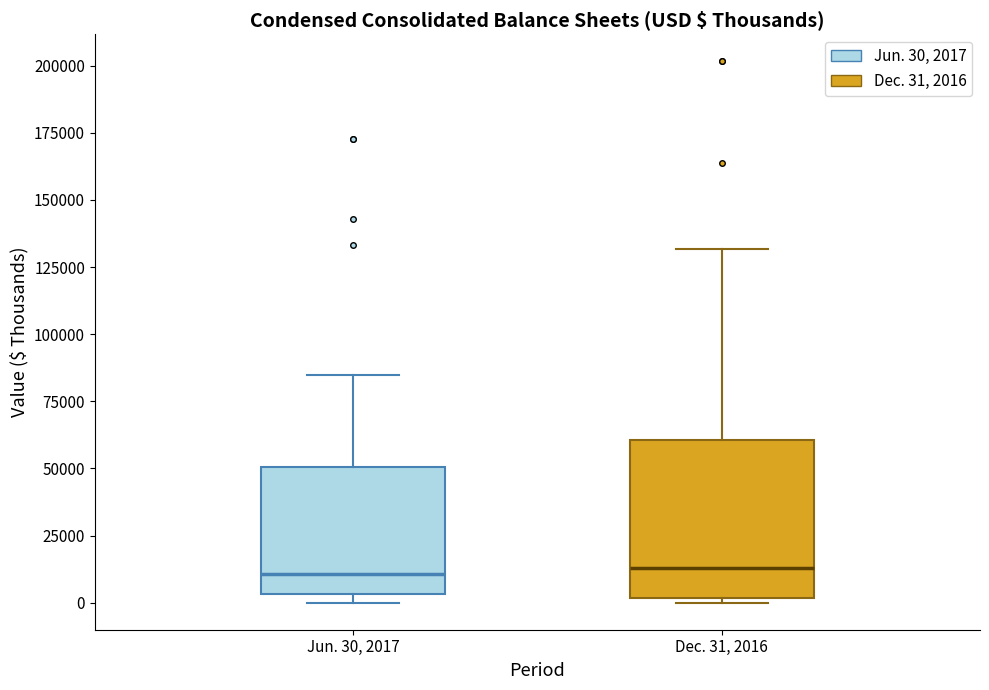

Which box is the tallest, from its lower edge to its upper edge?

Dec. 31, 2016